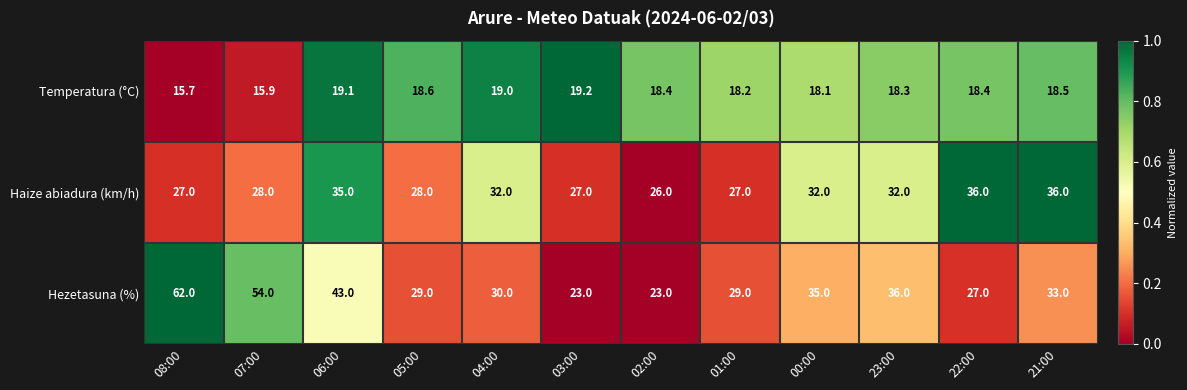

Rank the series at 03:00 from highest to lowest value.

Haize abiadura (km/h), Hezetasuna (%), Temperatura (°C)